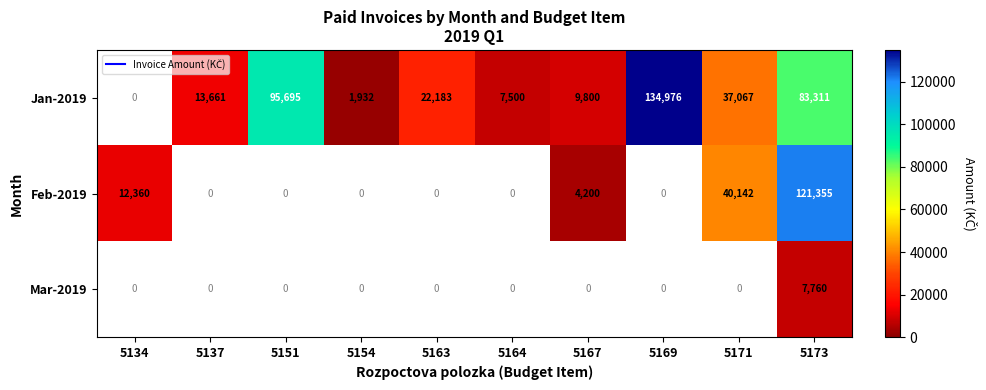

How many data points in Jan-2019 are less than 22183?

4